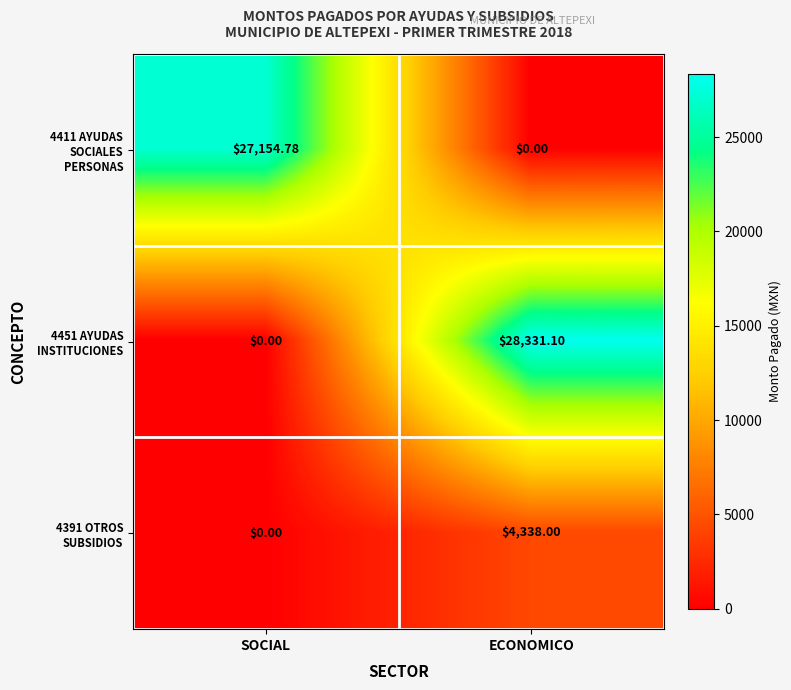

At which category does the chart reach its peak across all series?

ECONOMICO